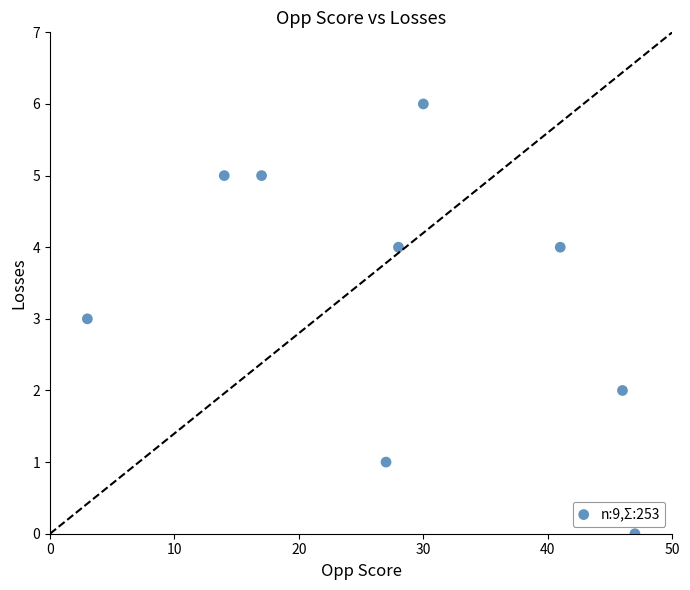

What is the average X value?

28